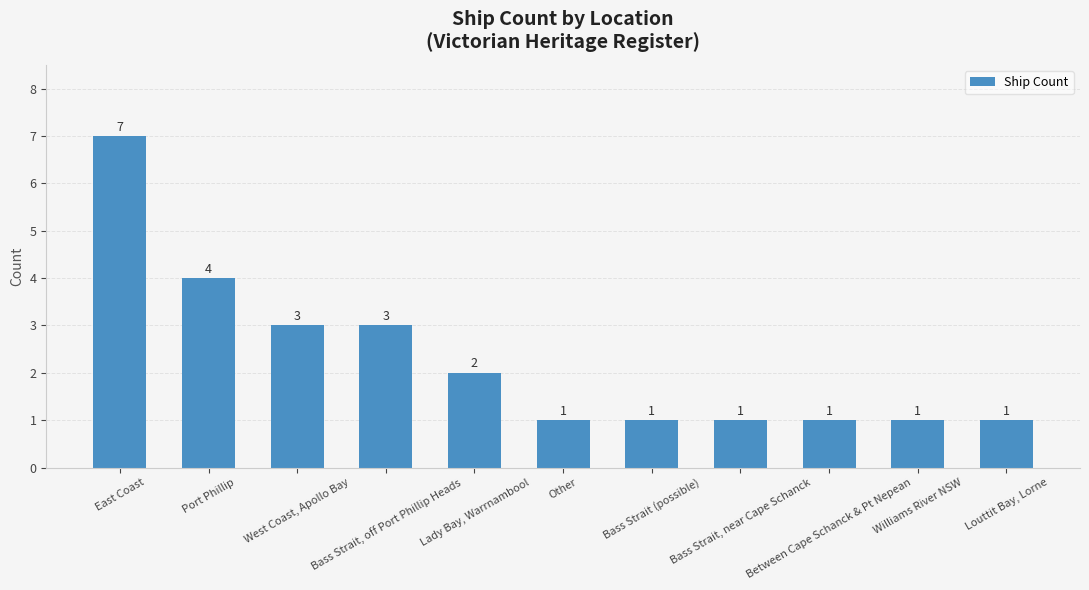

What position from the right is East Coast?

11